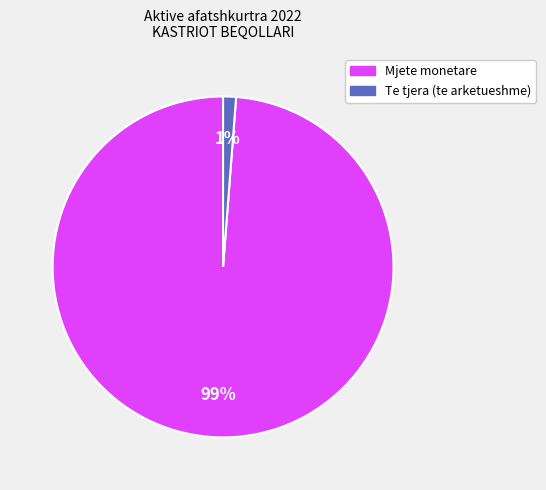

To the nearest percent, what portion does Mjete monetare represent?

99%